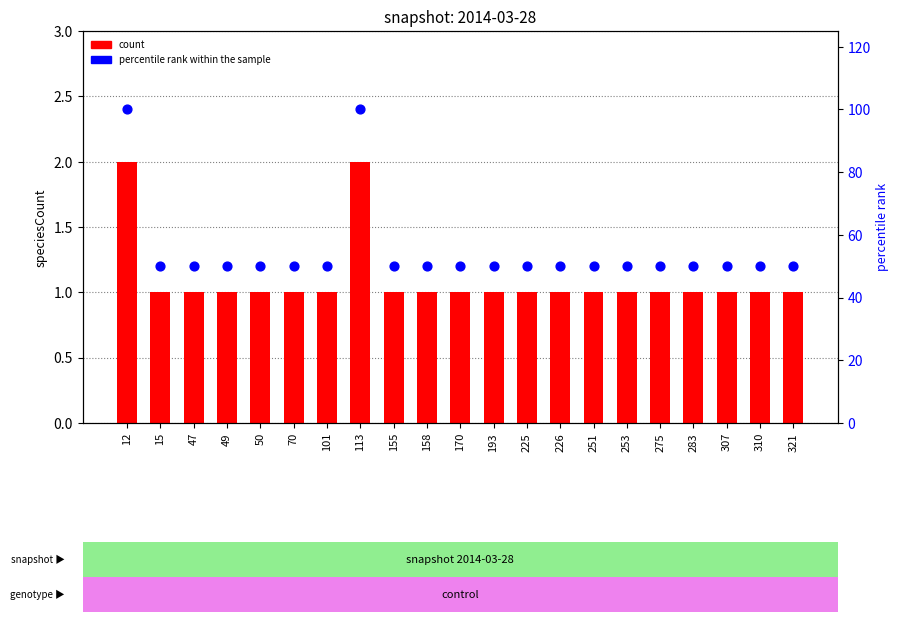

Which series contains the highest Y value?

percentile rank within the sample